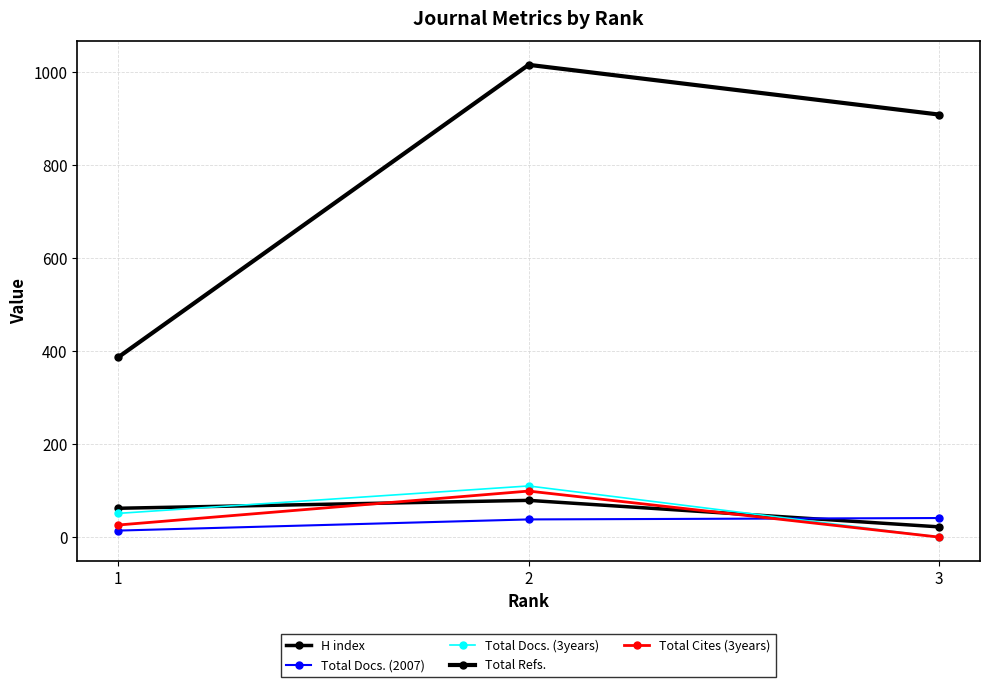

True or false: Total Cites (3years) has a value of 26 at 1.

True